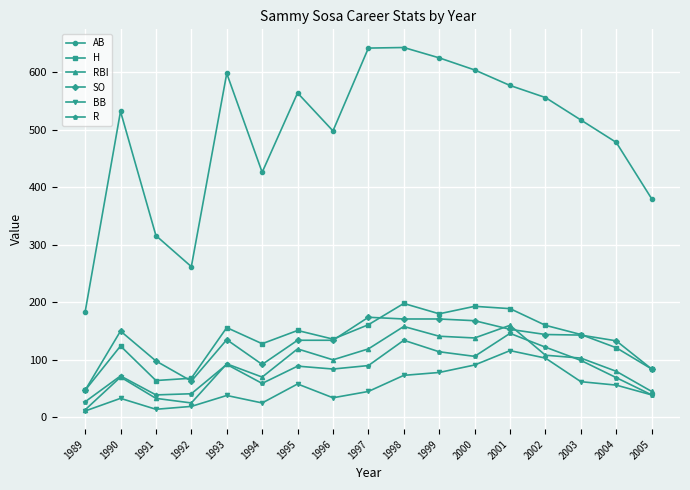

Is it true that RBI equals 147 at 2003?

False